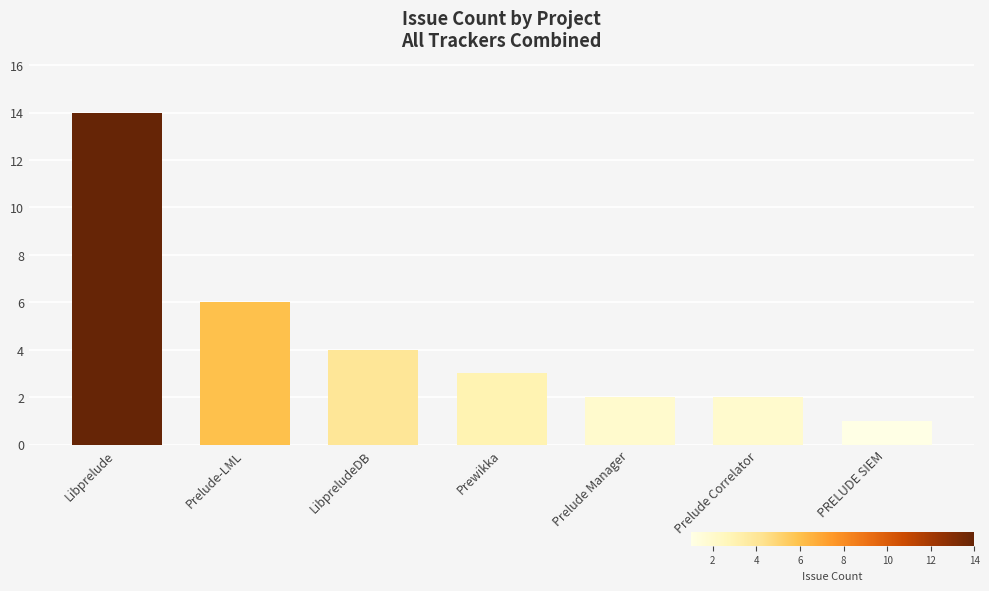

What is the sum of the values at PRELUDE SIEM and Libprelude?

15